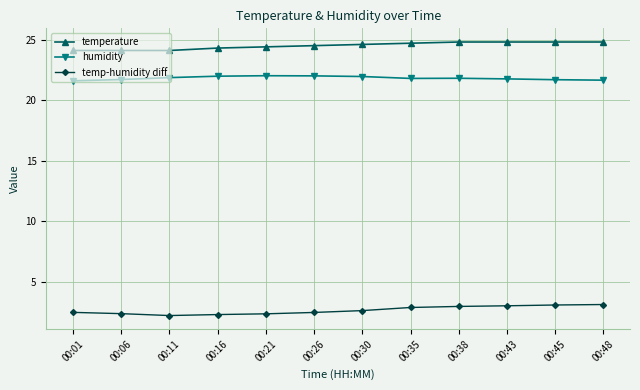

What is the difference between the temp-humidity diff values at 00:30 and 00:43?

0.4